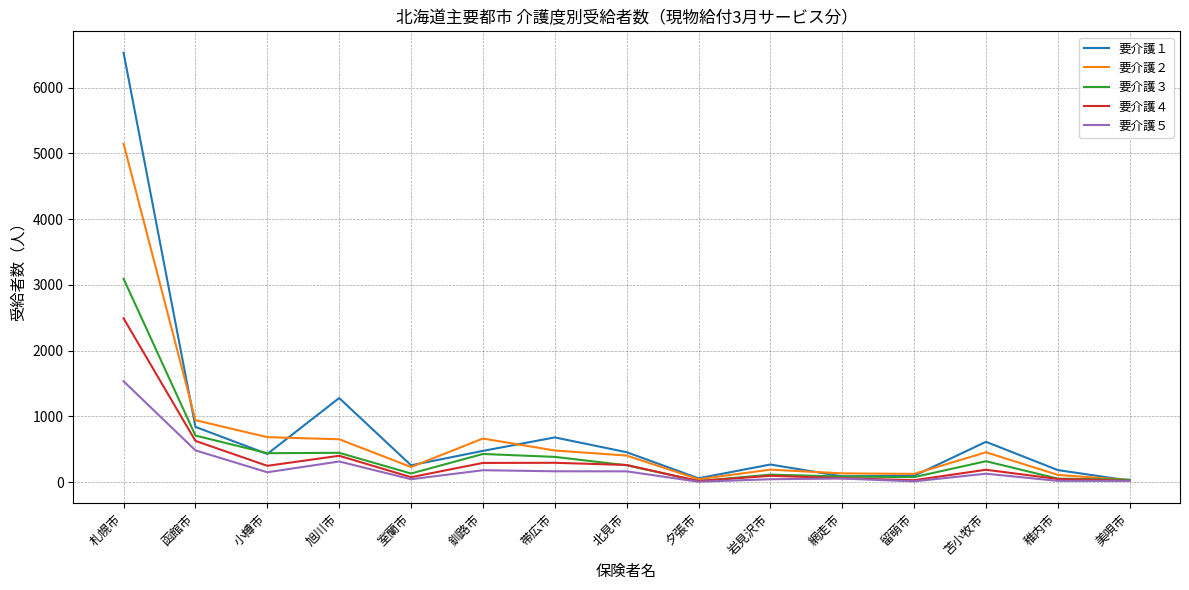

What is the maximum value for 要介護１?

6532